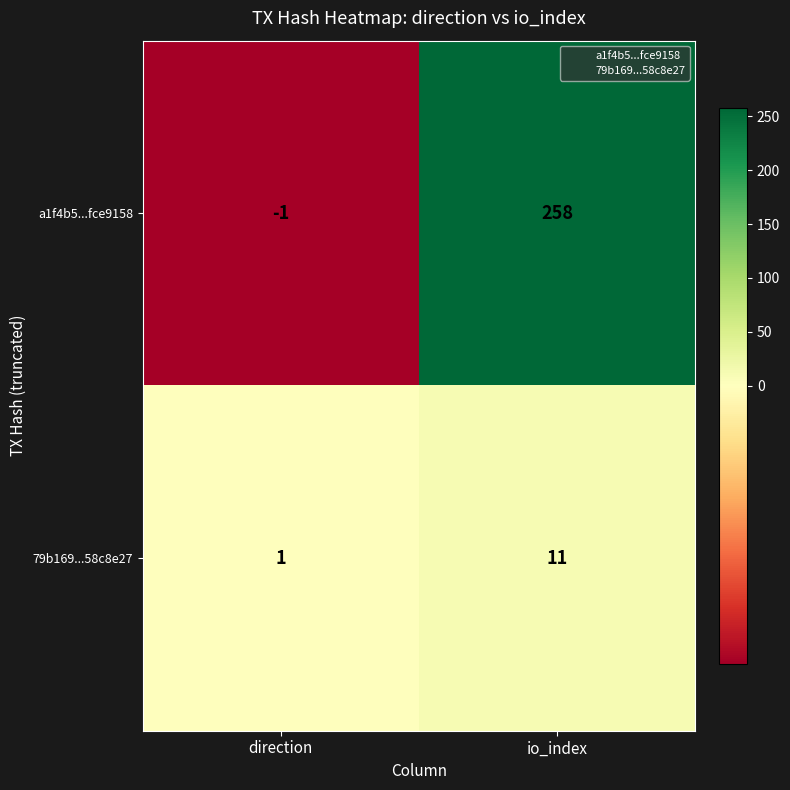

Between direction and io_index, which series saw the biggest shift?

a1f4b5...fce9158